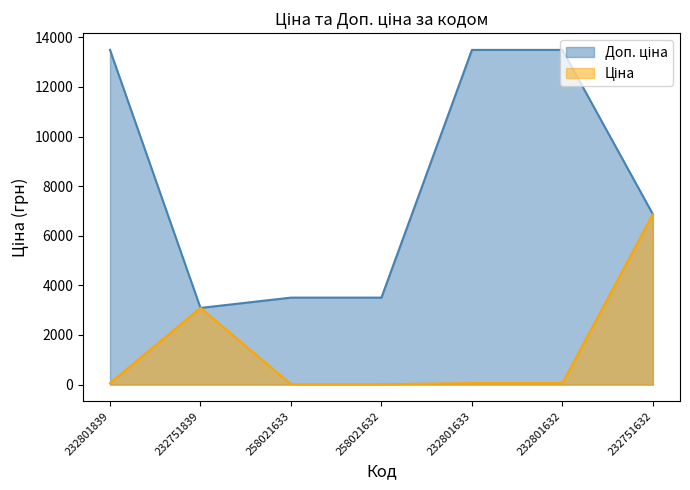

At which category does Ціна reach its first local peak?

232751839